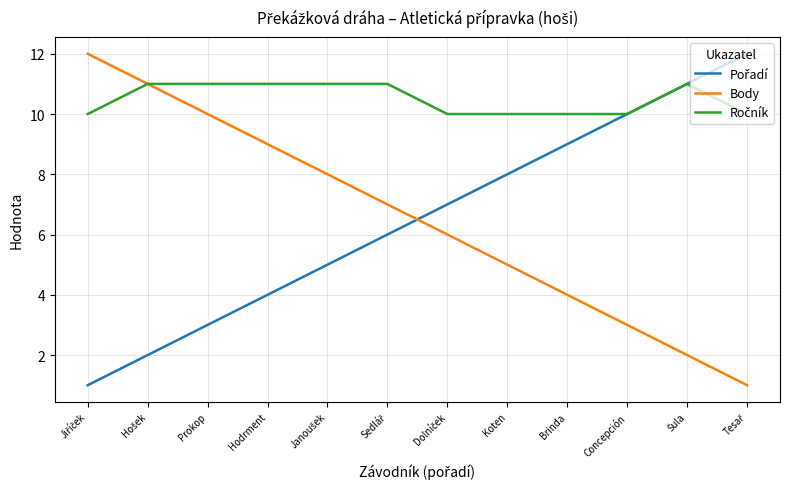

What is the greatest value displayed?

12